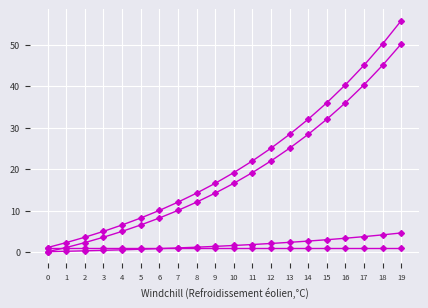

Is it true that col_4 equals 17.4 at 7?

False